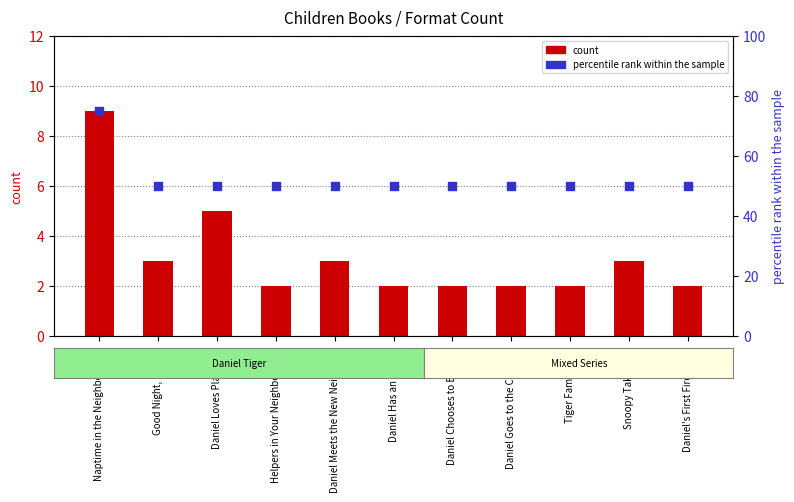

Which series reaches the minimum Y coordinate?

count